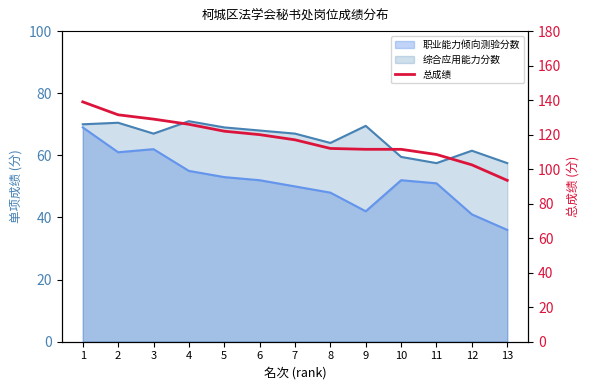

What is the sum of the values at 13 and 10?

205.0